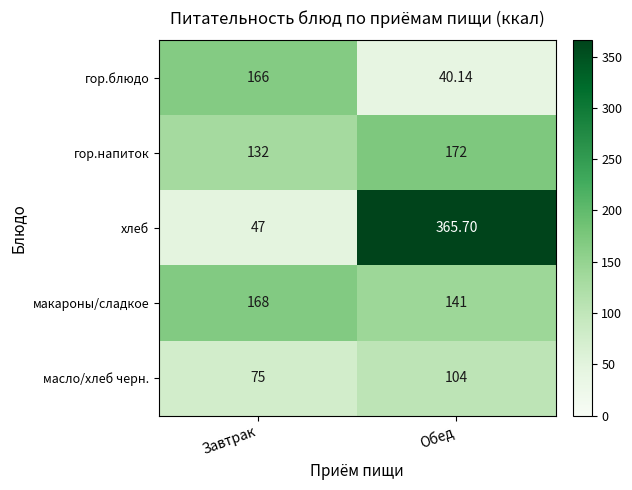

Between Завтрак and Обед, which series saw the biggest shift?

хлеб